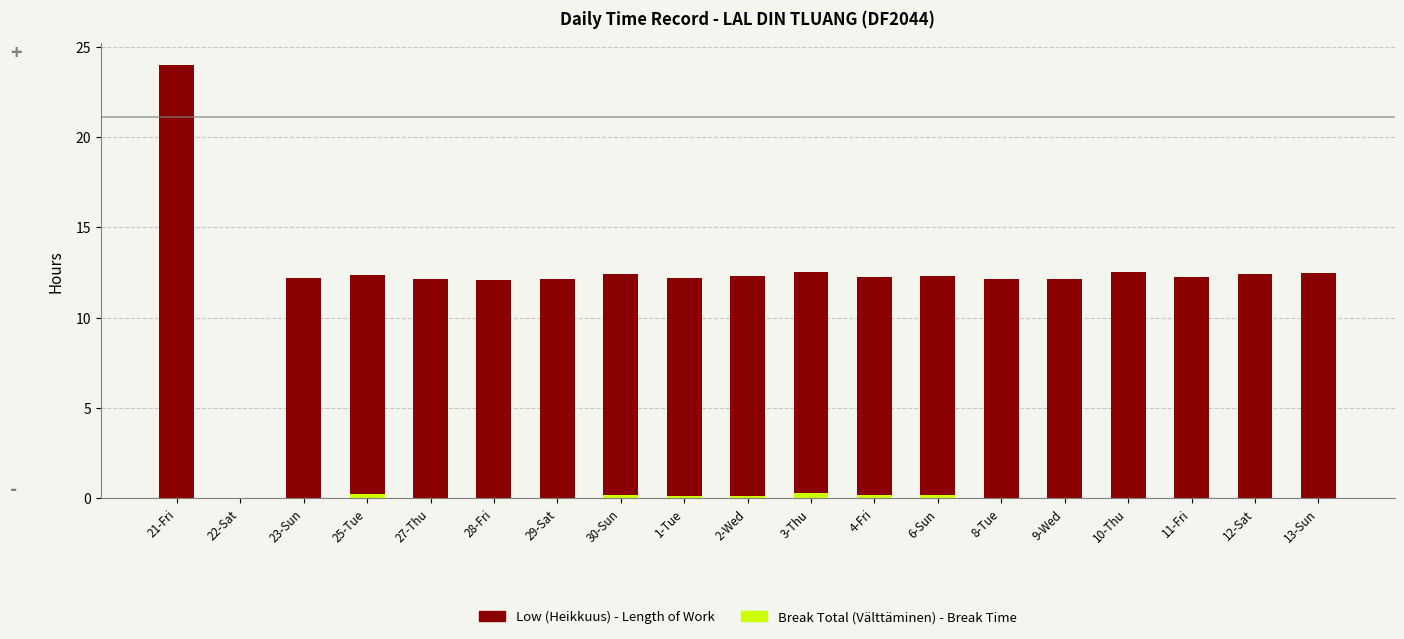

At which category is the sum across all series the highest?

21-Fri